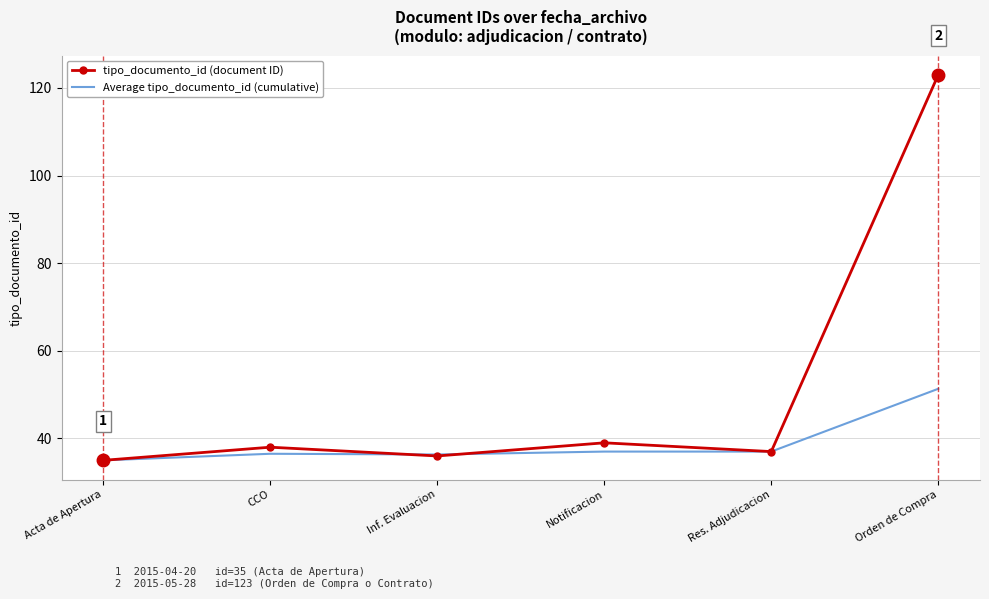

What position from the right is Res. Adjudicacion?

2